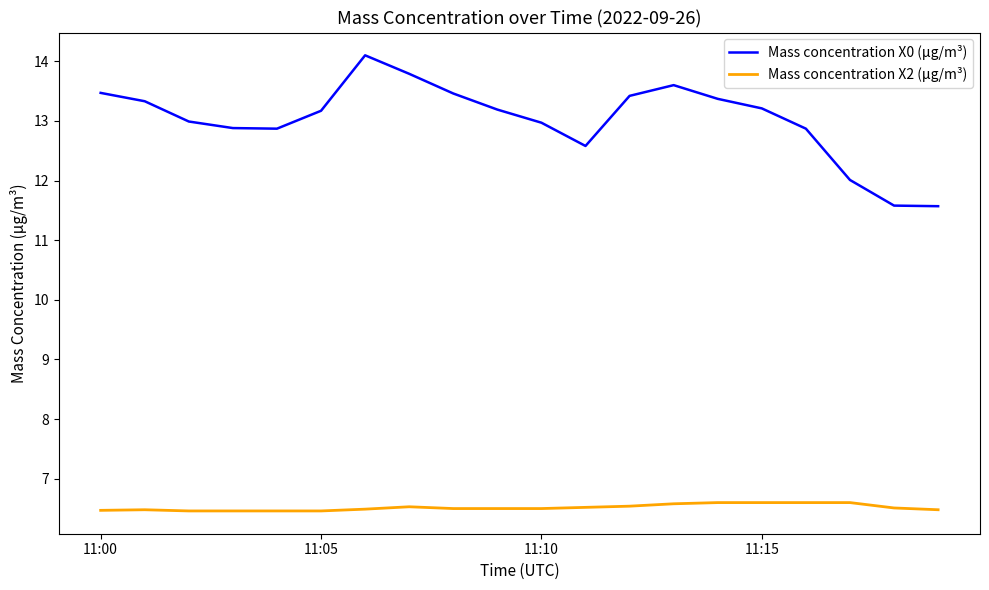

What is the sum of all Mass concentration X2 (μg/m³) values?

130.3